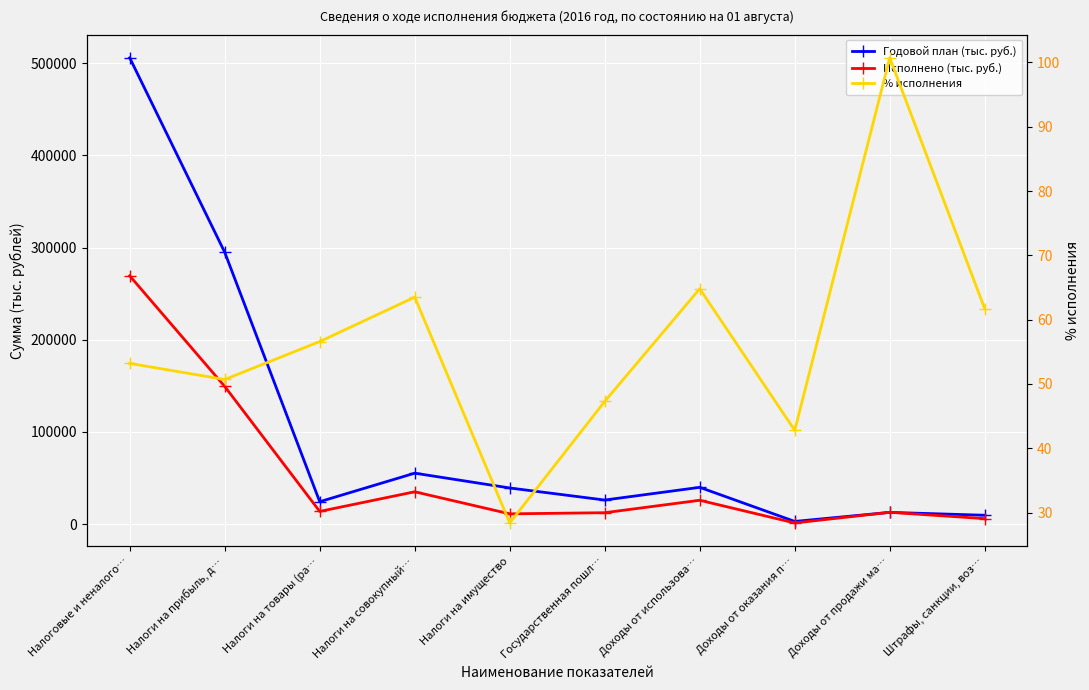

Which series has the widest spread of values?

Годовой план (тыс. руб.)